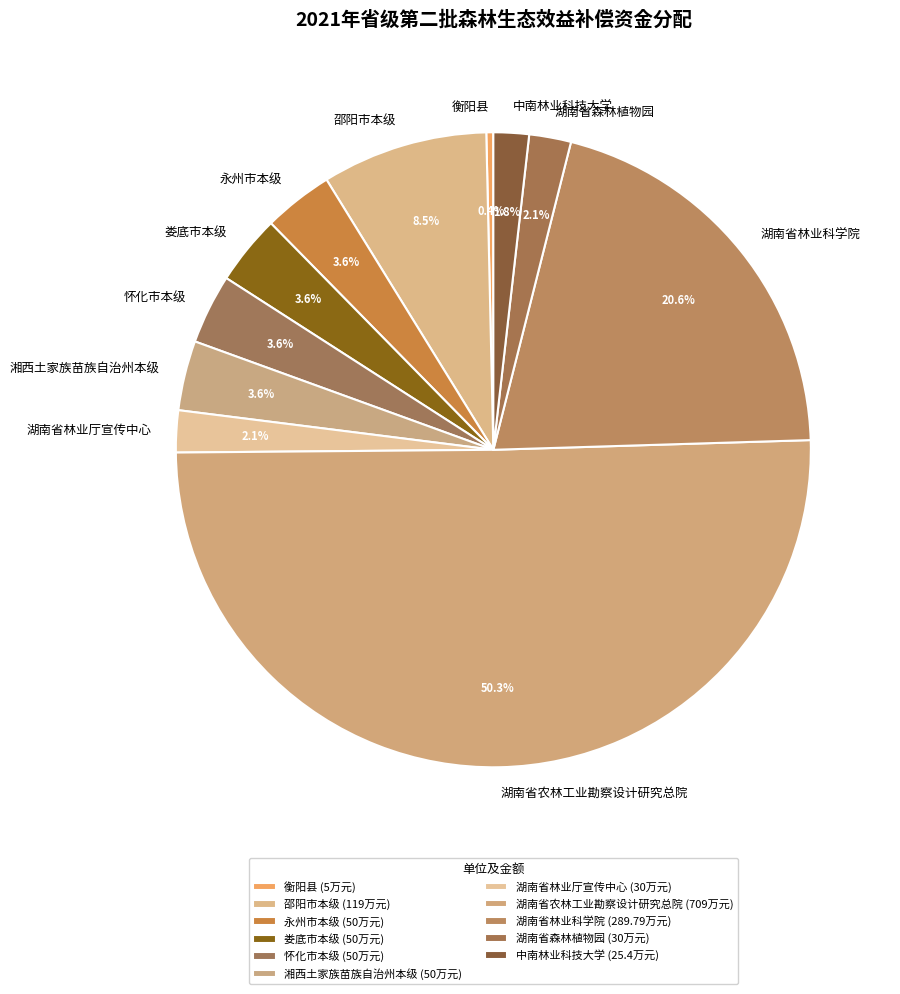

What percentage is the 湖南省森林植物园 slice, to the nearest percent?

2%